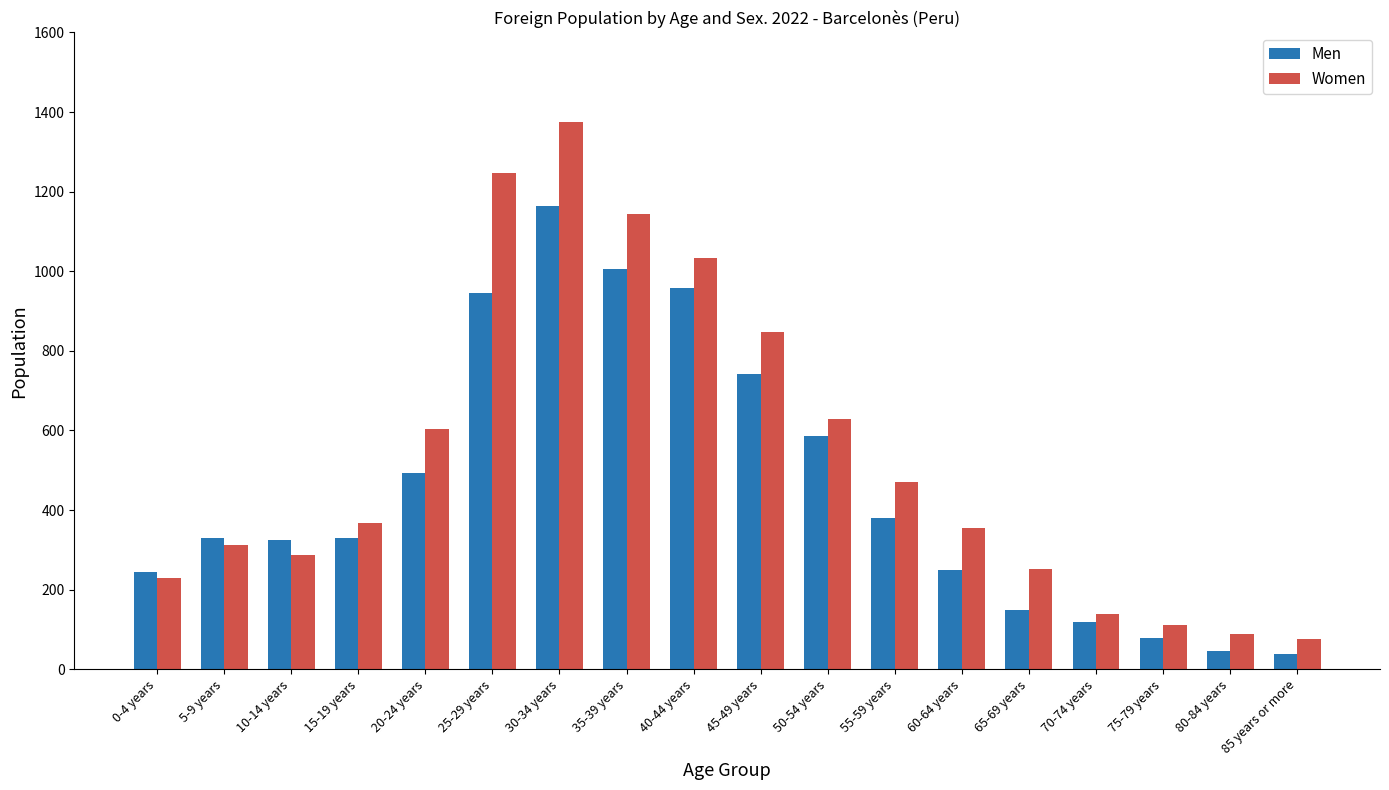

What is the sum of all Women values?

9573